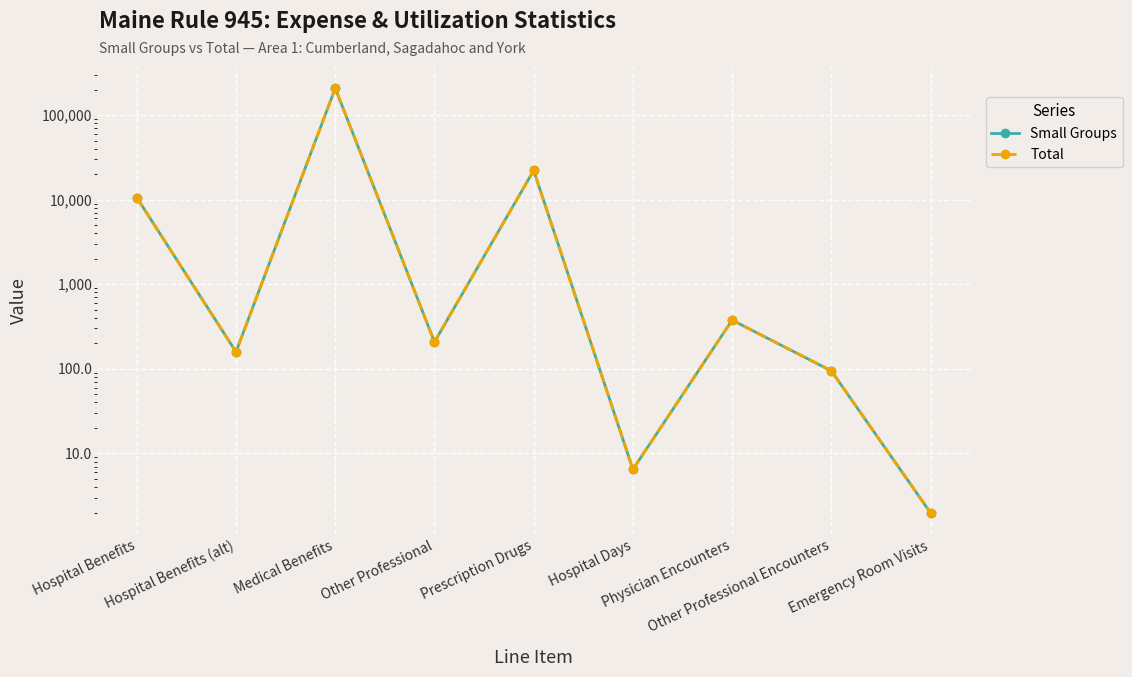

What is the label of the 1st point from the right?

Emergency Room Visits